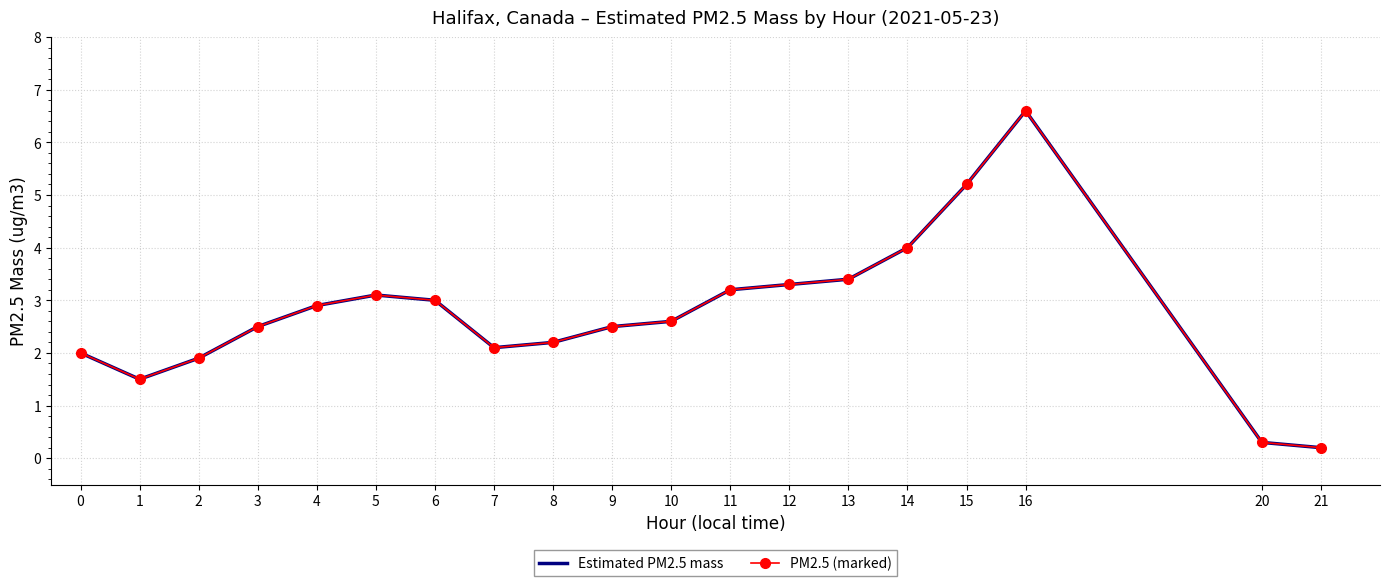

Rank the categories by Estimated PM2.5 mass value from highest to lowest.

16, 15, 14, 13, 12, 11, 5, 6, 4, 10, 3, 9, 8, 7, 0, 2, 1, 20, 21